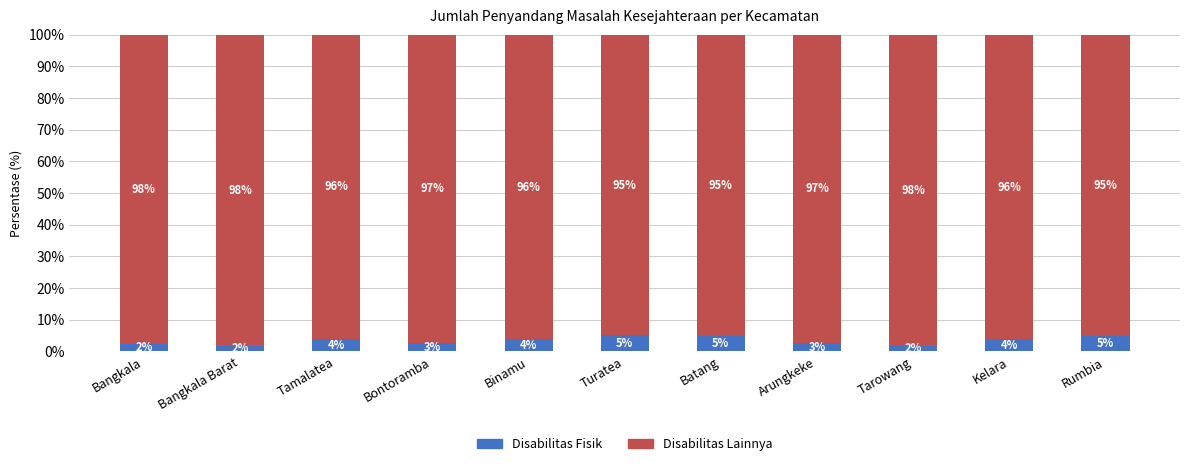

The Disabilitas Fisik series shows 4.9 at Batang. True or false?

True